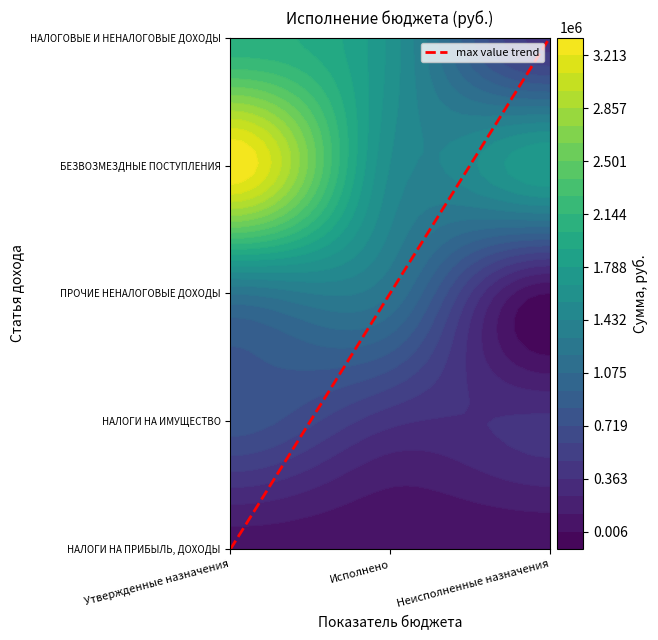

What is the total value across all series at Неисполненные назначения?

2627723.6